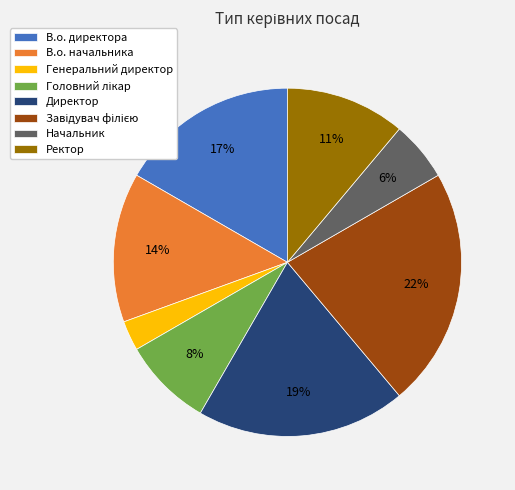

What percentage is the В.о. директора slice, to the nearest percent?

17%